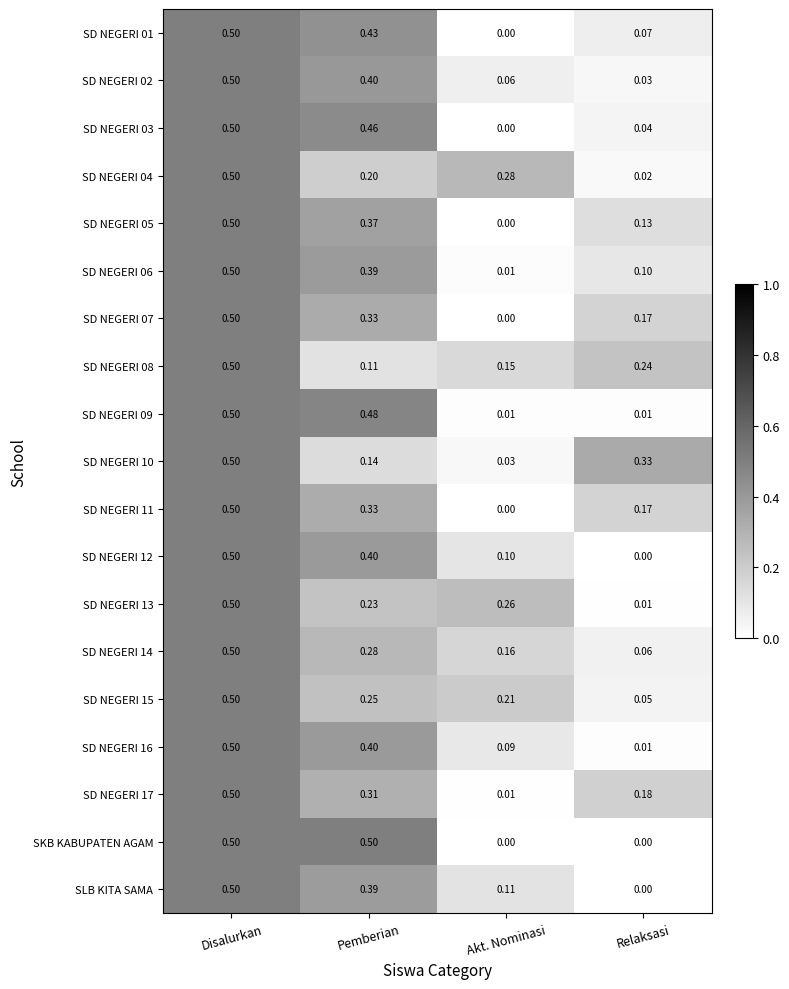

Where is SD NEGERI 13 nearest to the value 0?

Relaksasi